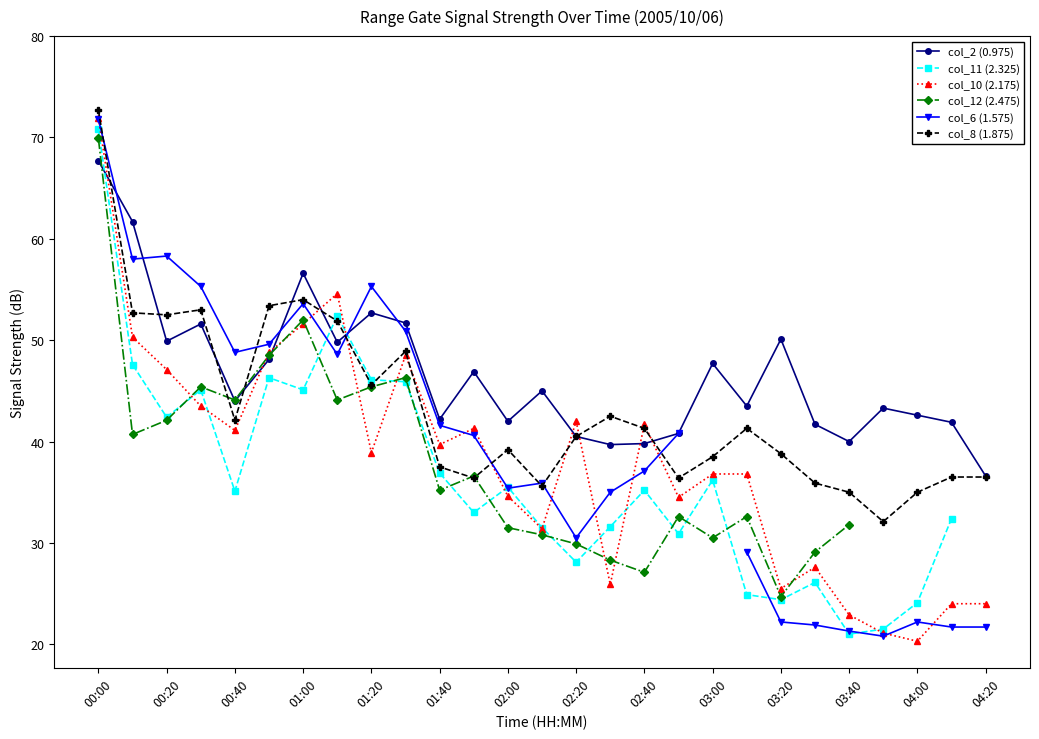

Where is the first local minimum for col_10 (2.175)?

00:40